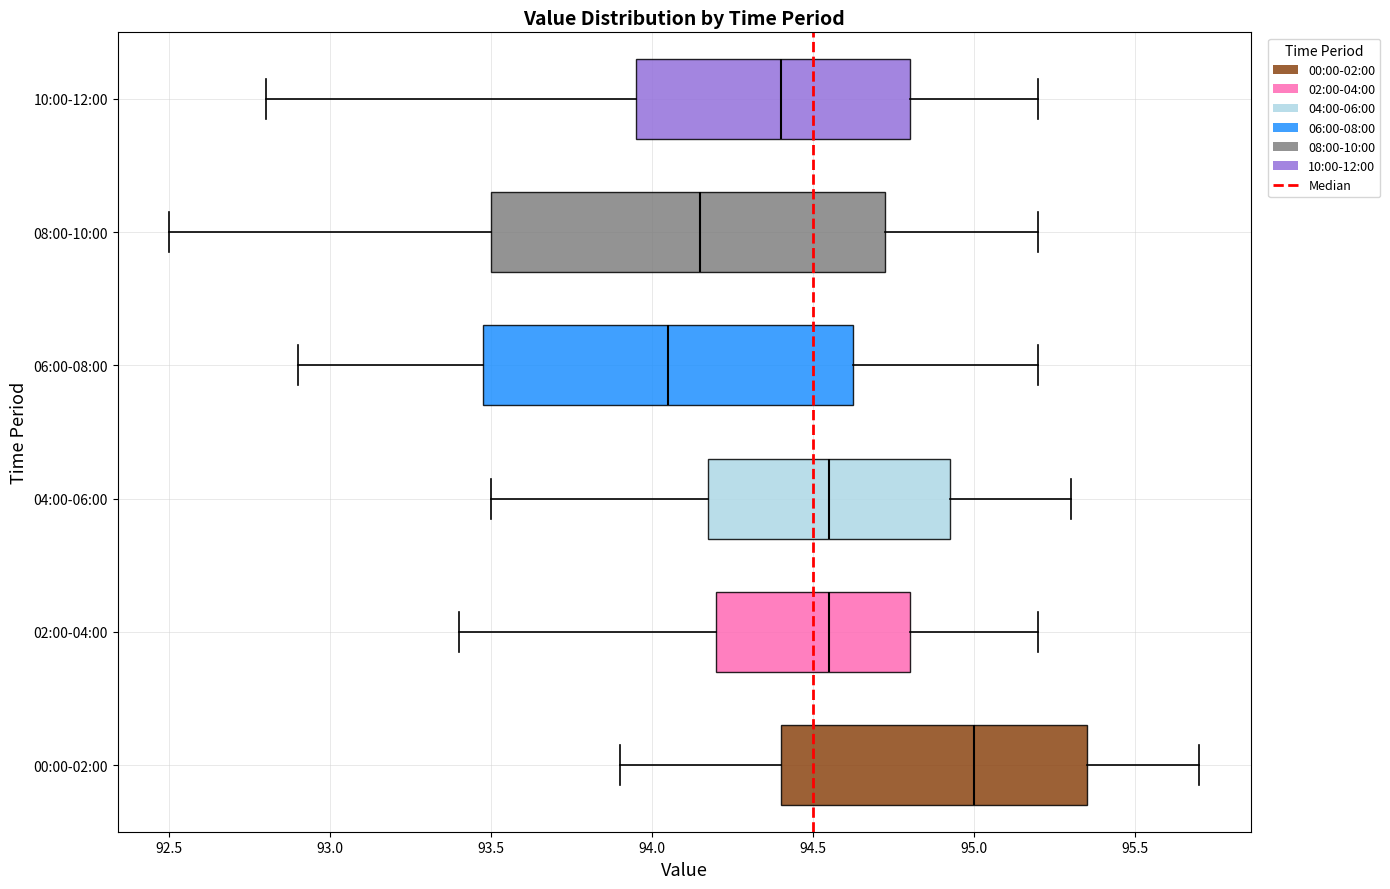

Where does the median line of the box for 00:00-02:00 sit on the x-axis? The values are not printed on the chart, so give them approximately, as read against the axis.

95.00